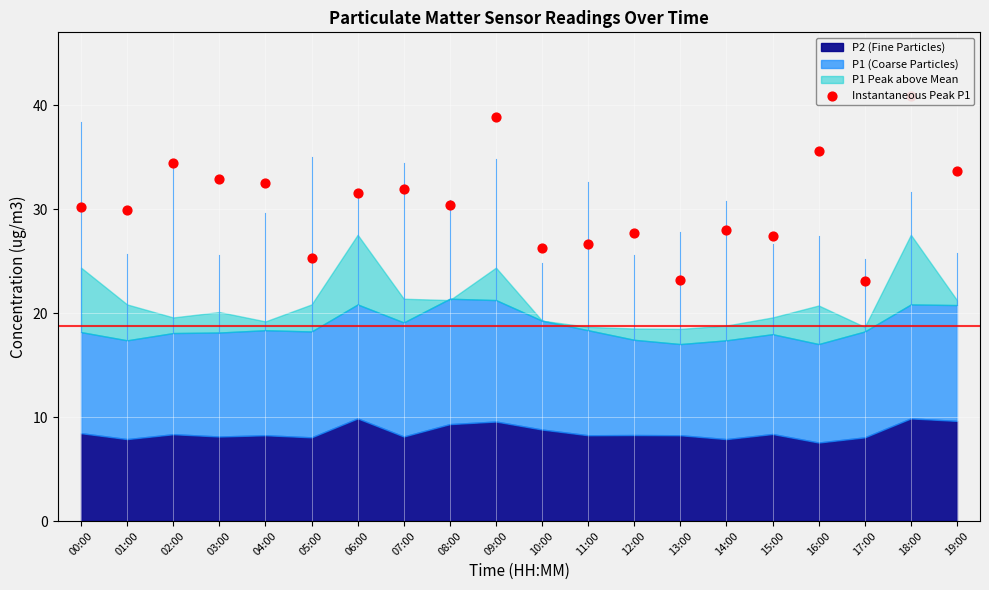

What is the ratio of the value at 12:00 to the value at 07:00?

0.9